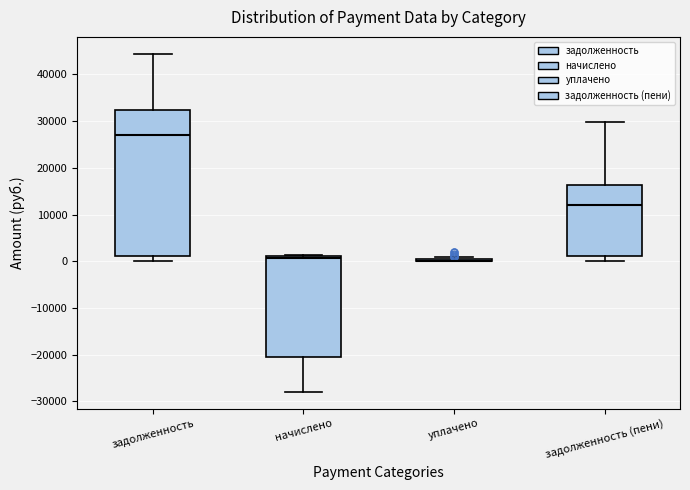

Reading left to right, read every box against the y-axis: the position of its median line, the range the box covers, and the ends of its whiskers. The values are not printed on the chart, so give them approximately, as read against the axis.

задолженность: median 27000, box 1000 to 32000, whiskers 0 to 44000
начислено: median 1000 (just below the box's upper edge), box -20000 to 1000, whiskers -28000 to 1000 (just above the box's upper edge)
уплачено: box collapsed to a line at 0, whiskers 0 to 1000
задолженность (пени): median 12000, box 1000 to 16000, whiskers 0 to 30000